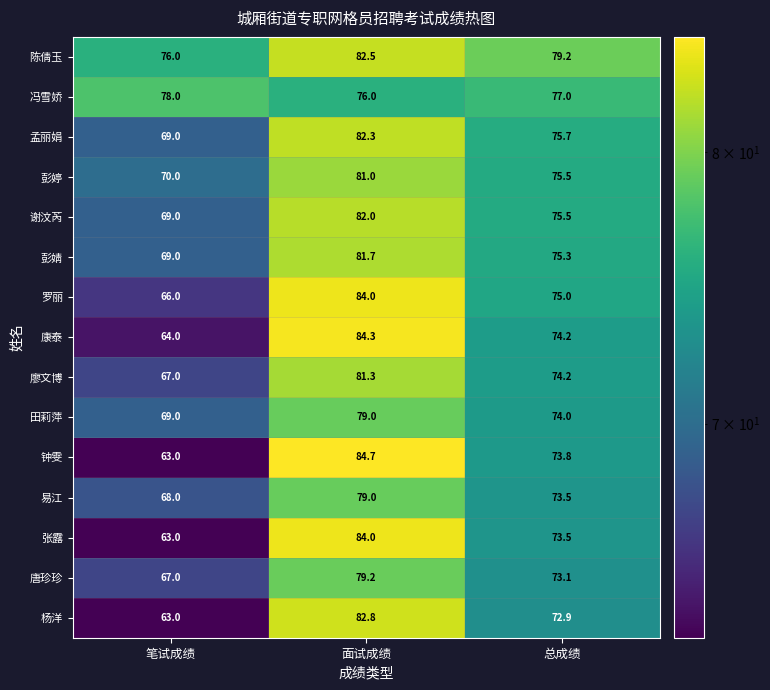

Which label corresponds to the largest value in the chart?

面试成绩